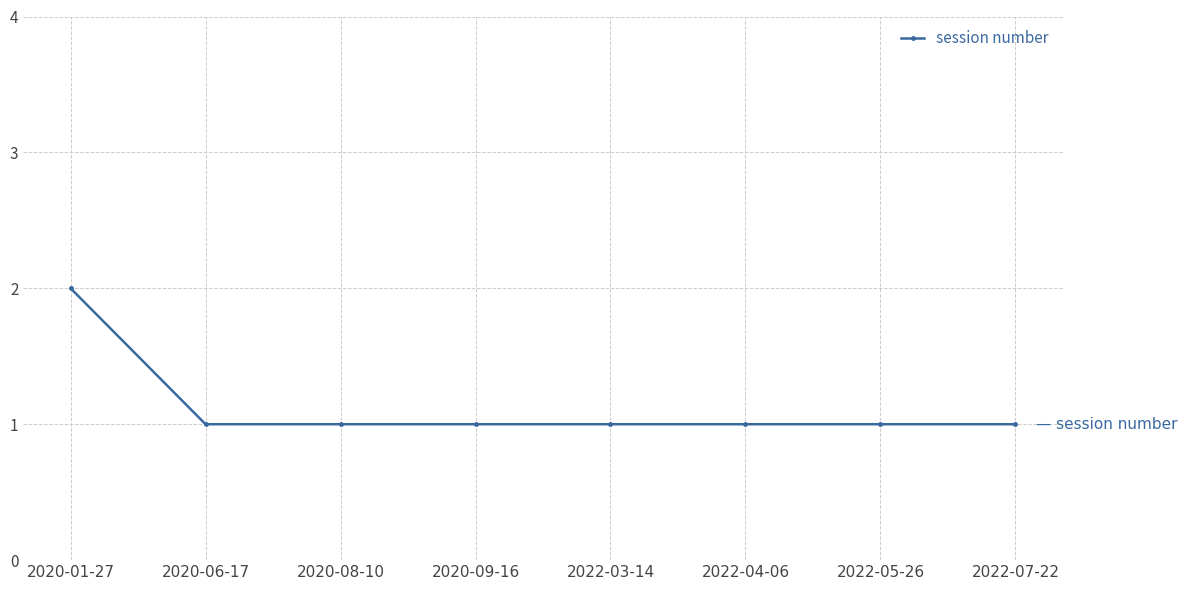

The chart shows a value of 3 at 2020-01-27. True or false?

False